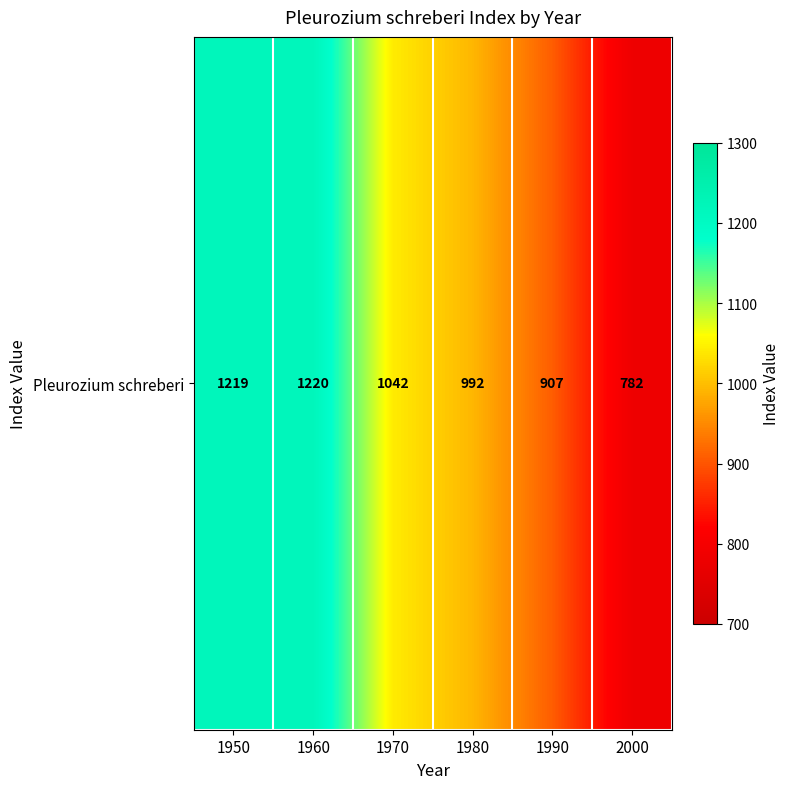

Where does the data first go above 1042?

1950